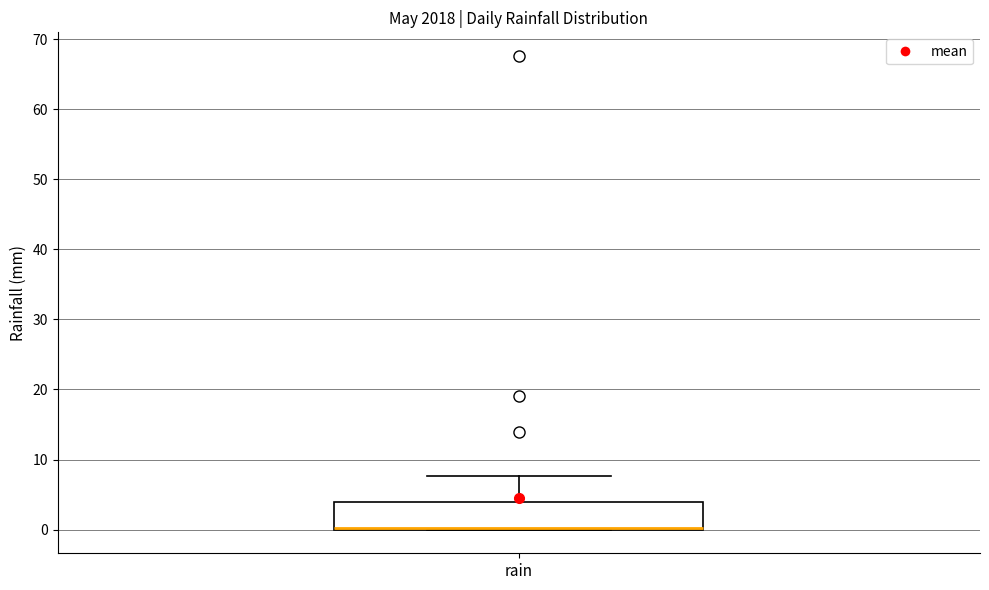

Read this box plot against the y-axis: the position of the median line, the range covered by the box, and the ends of both whiskers. The values are not printed on the chart, so give them approximately, as read against the axis.

median 0 (drawn on the box's lower edge), box 0 to 4, whiskers 0 to 8